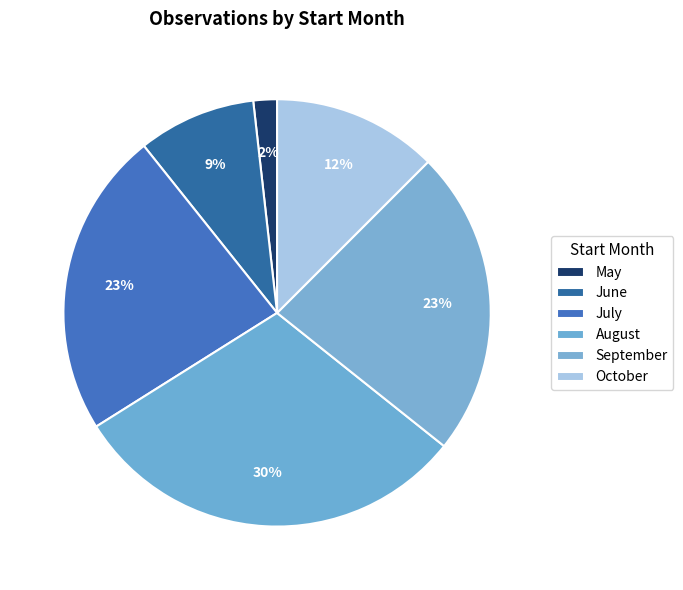

Count the number of slices in the pie.

6